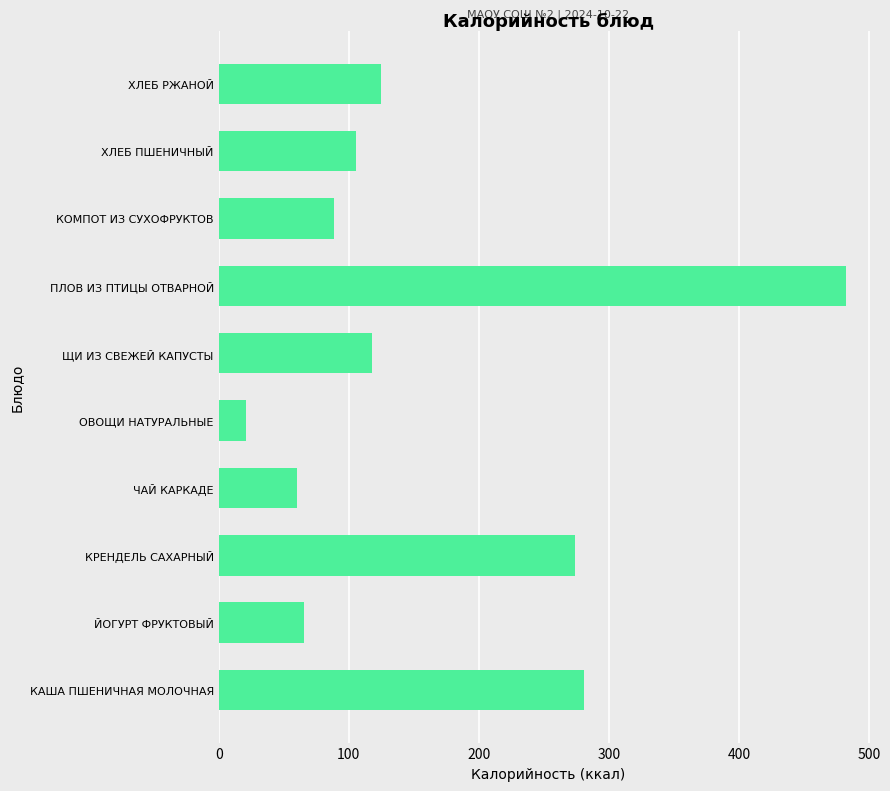

Which has a higher value, ОВОЩИ НАТУРАЛЬНЫЕ or ЩИ ИЗ СВЕЖЕЙ КАПУСТЫ?

ЩИ ИЗ СВЕЖЕЙ КАПУСТЫ